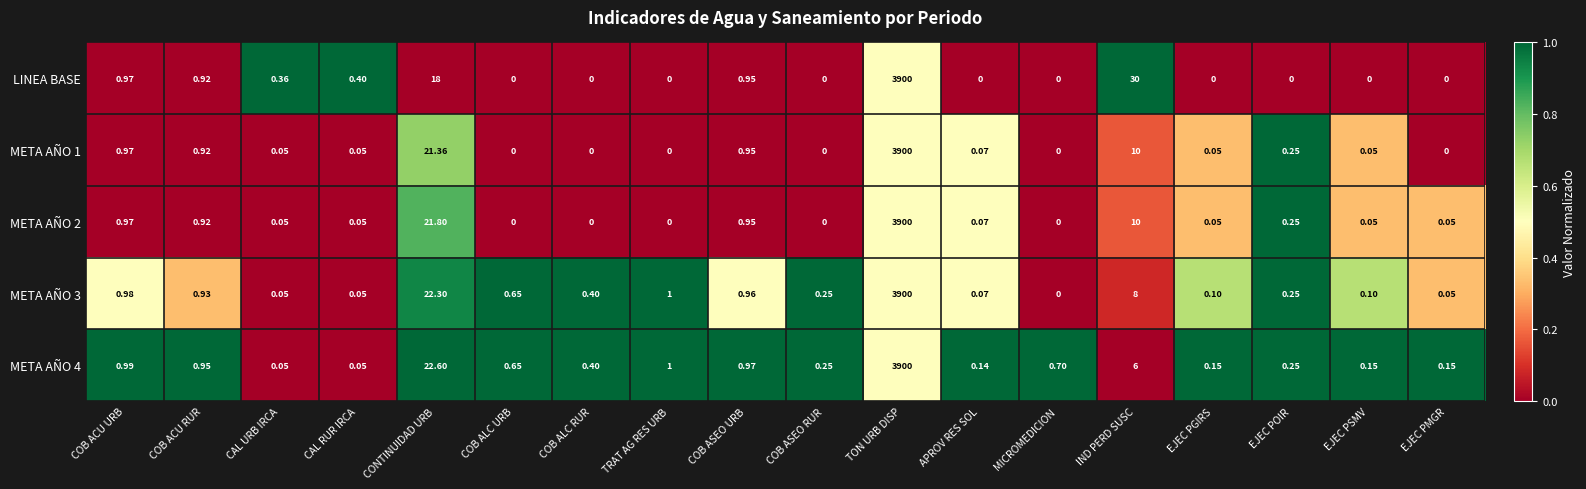

Where is LINEA BASE nearest to the value 1950?

IND PERD SUSC